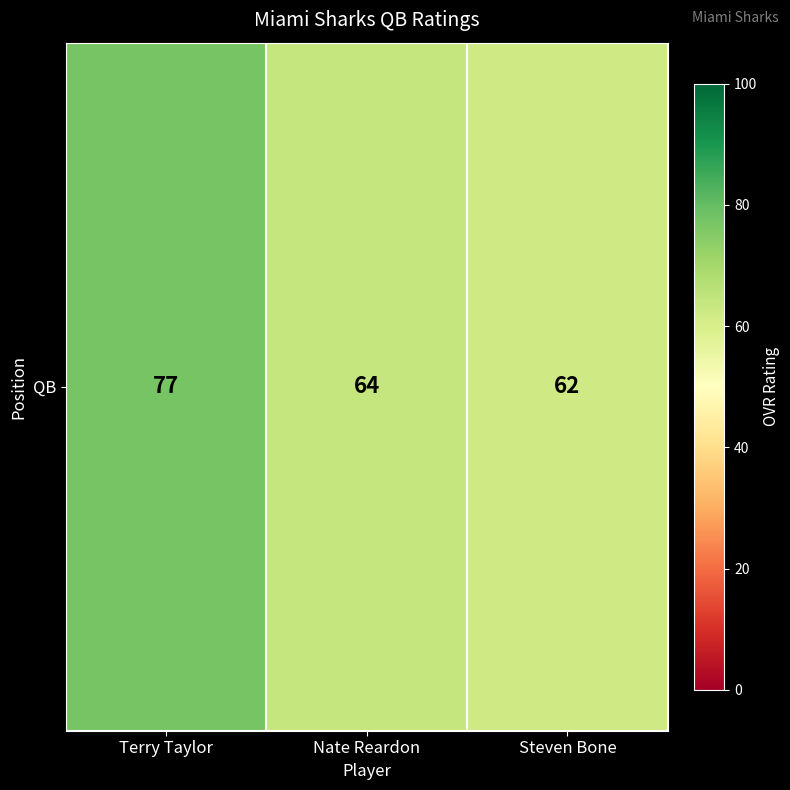

Rank the categories by value from highest to lowest.

Terry Taylor, Nate Reardon, Steven Bone